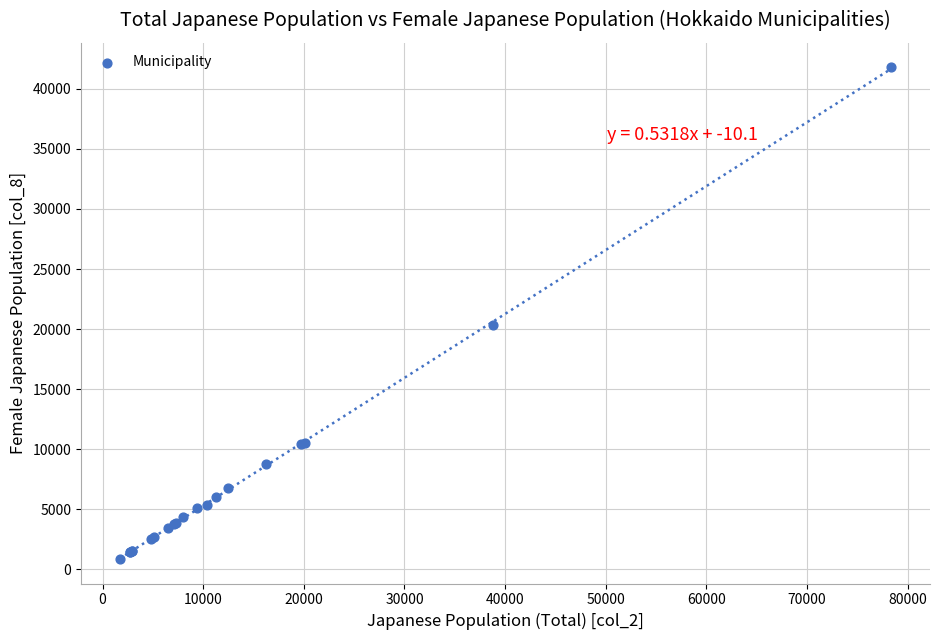

What Y value in the scatter plot is closest to 21325?

20338